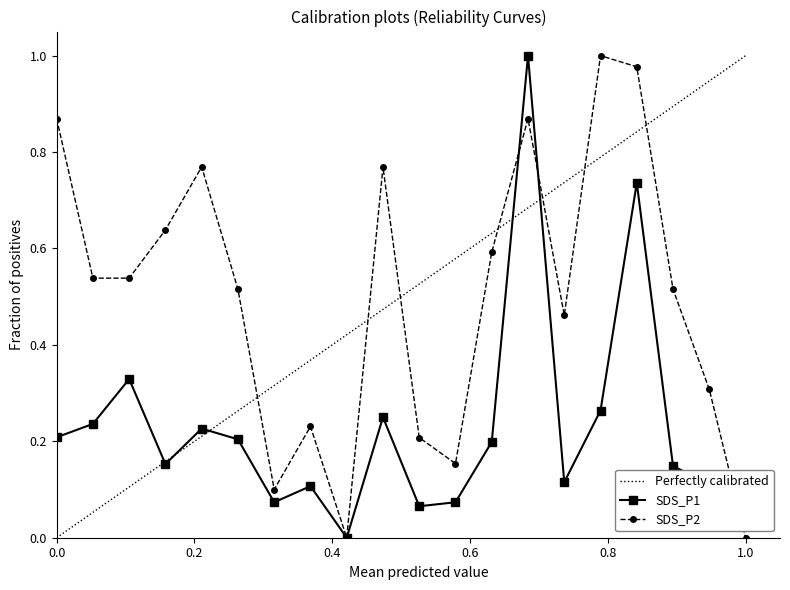

What is the difference between the maximum and minimum values in the SDS_P1 series?

1.0